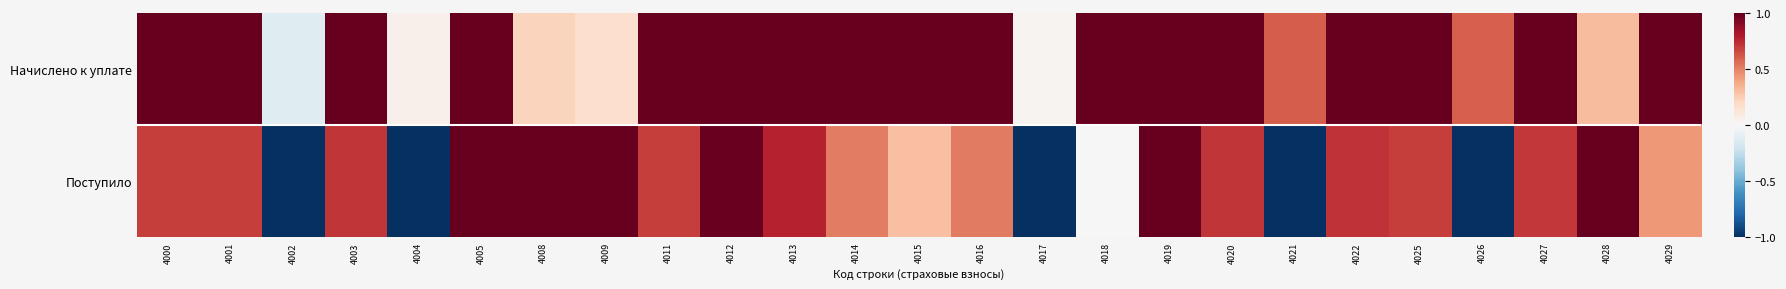

Which series has the largest total across all categories?

Начислено к уплате